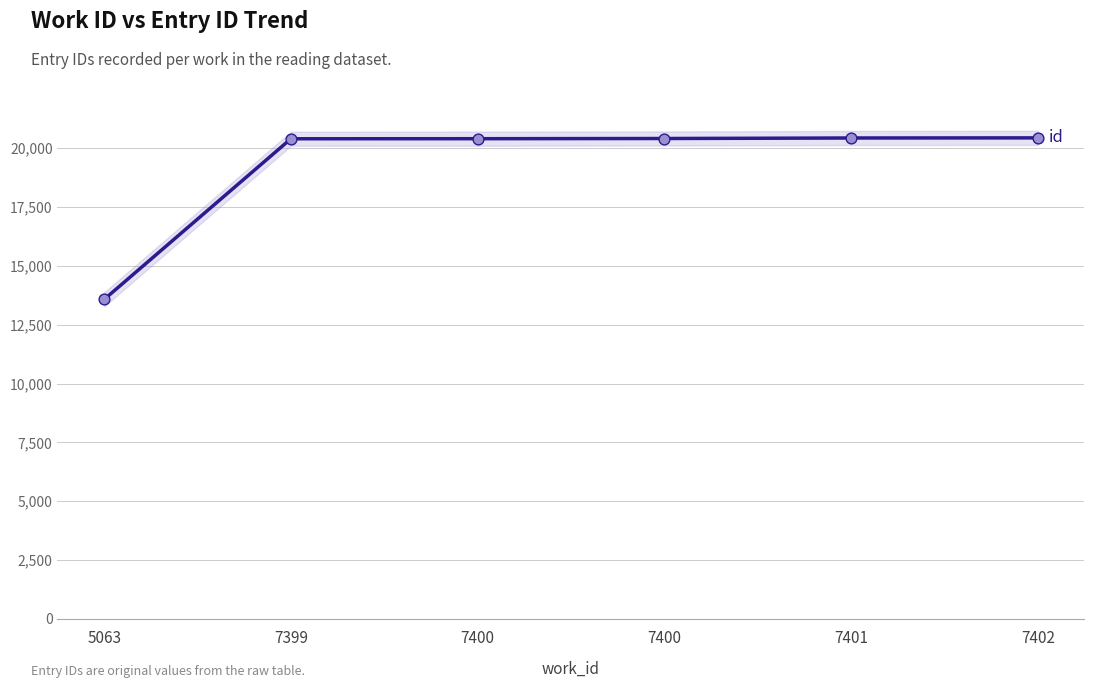

Approximately how many times larger is the value at 7399 compared to 7400?

1.0